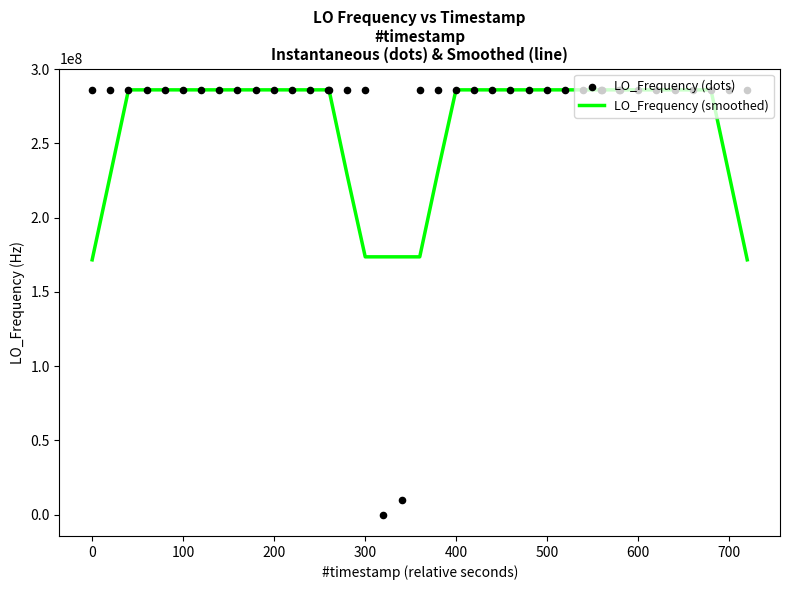

What is the maximum value for LO_Frequency (smoothed)?

286047000.6